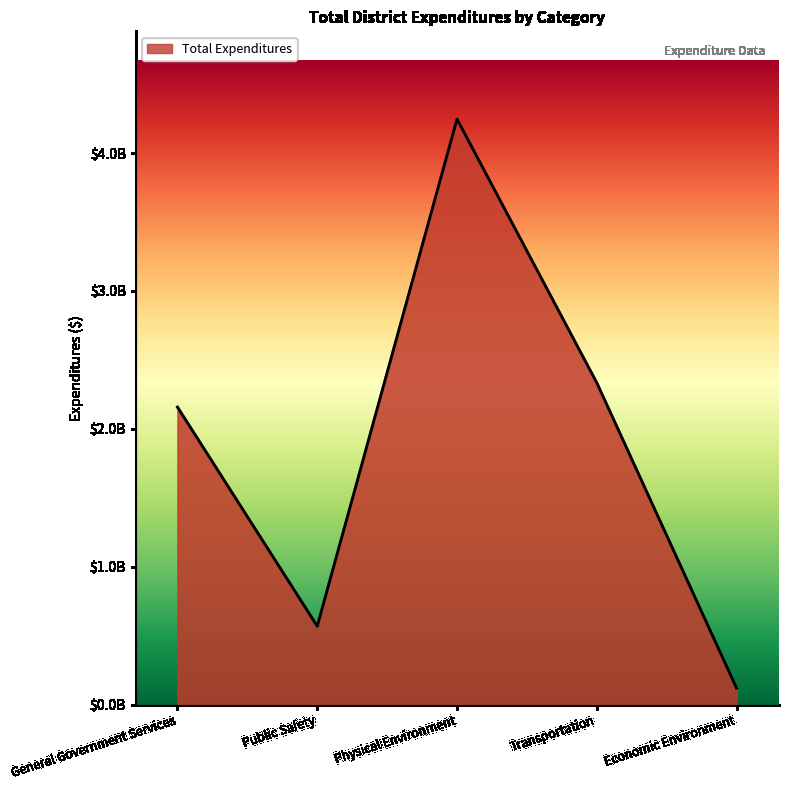

Is this an area chart (filled region under the line)?

Yes